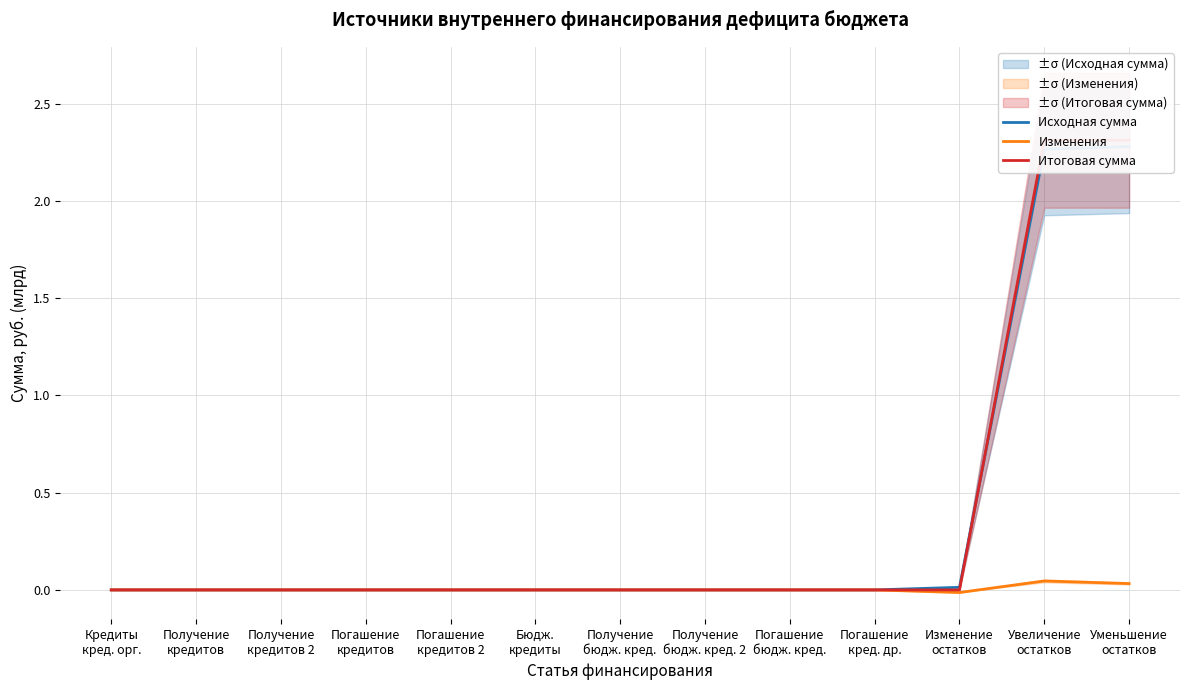

List the labels in order of Изменения value, largest first.

Увеличение
остатков, Уменьшение
остатков, Кредиты
кред. орг., Получение
кредитов, Получение
кредитов 2, Погашение
кредитов, Погашение
кредитов 2, Бюдж.
кредиты, Получение
бюдж. кред., Получение
бюдж. кред. 2, Погашение
бюдж. кред., Погашение
кред. др., Изменение
остатков